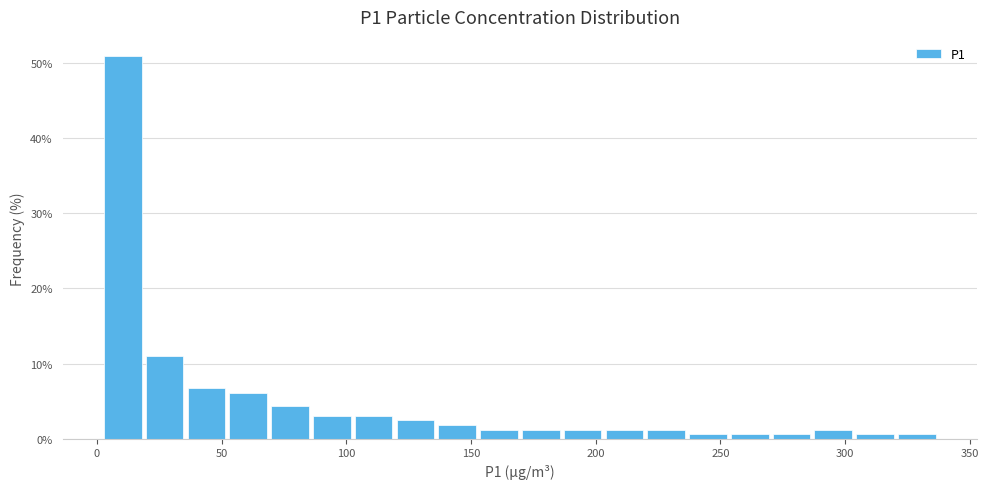

Around what value on the x-axis is the tallest bar? Give the approximate position of its centre, as read against the axis.

10